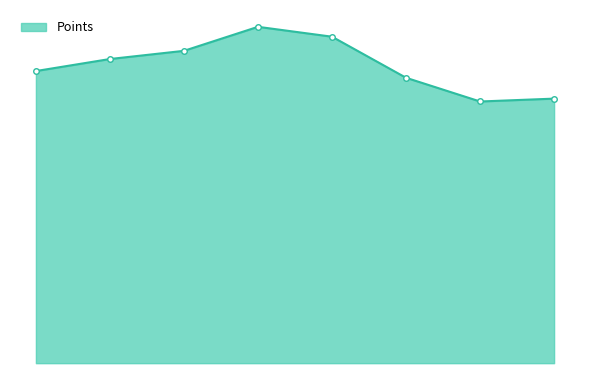

What is the average value?

563.6